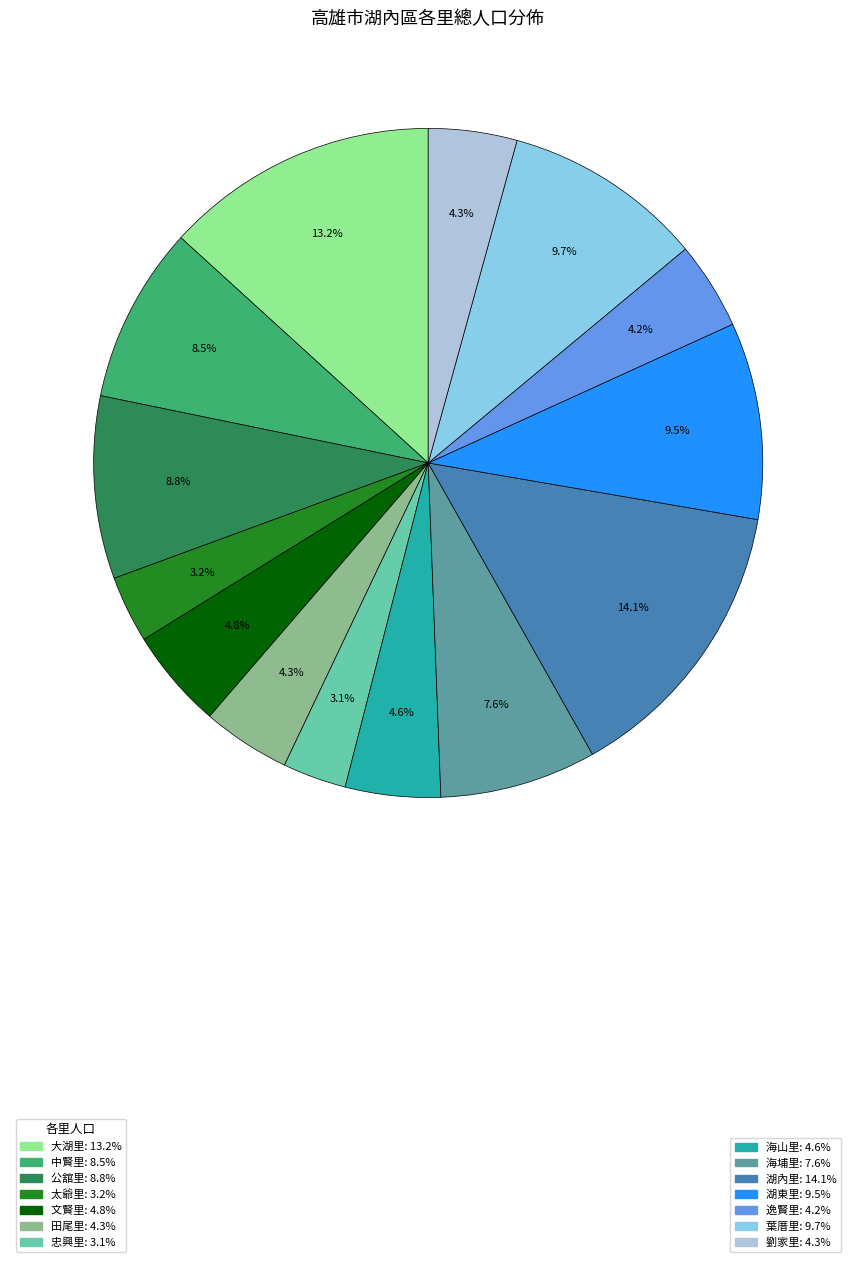

Is there a majority slice in this chart?

No